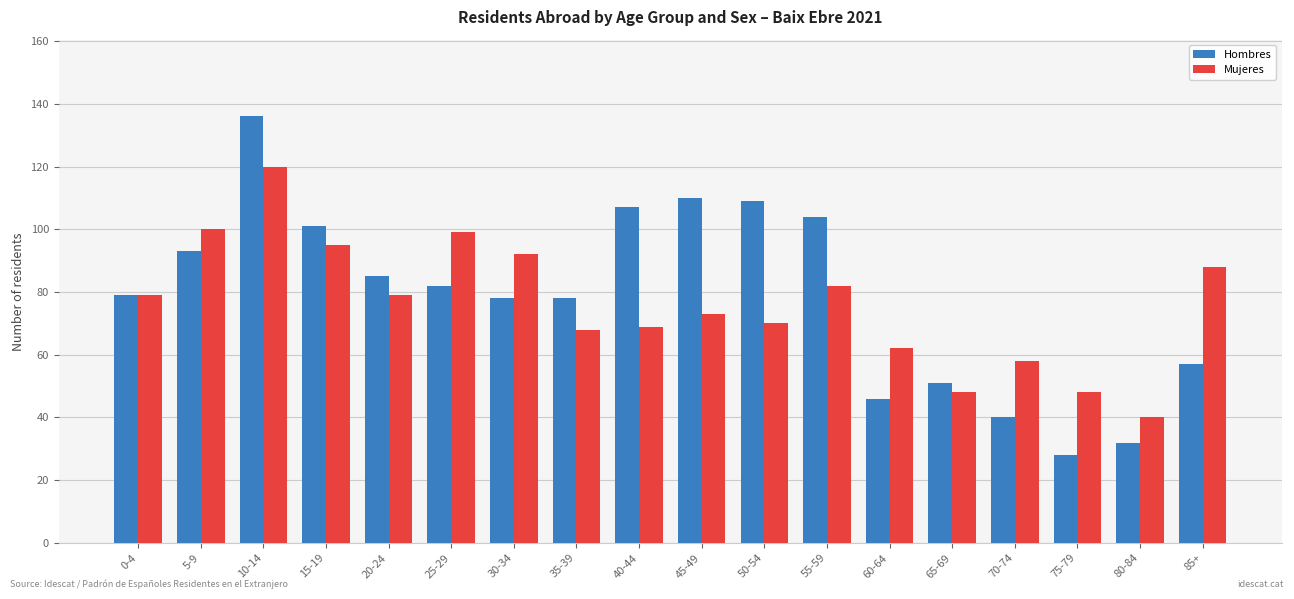

What is the approximate value of Hombres at 0-4, to the nearest 10?

80